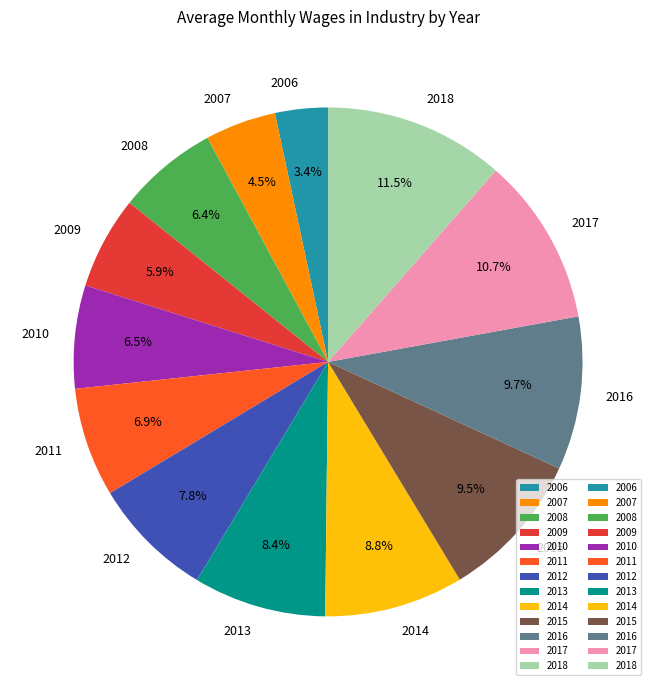

To the nearest percent, what is the difference between the largest and smallest slice percentages?

8%